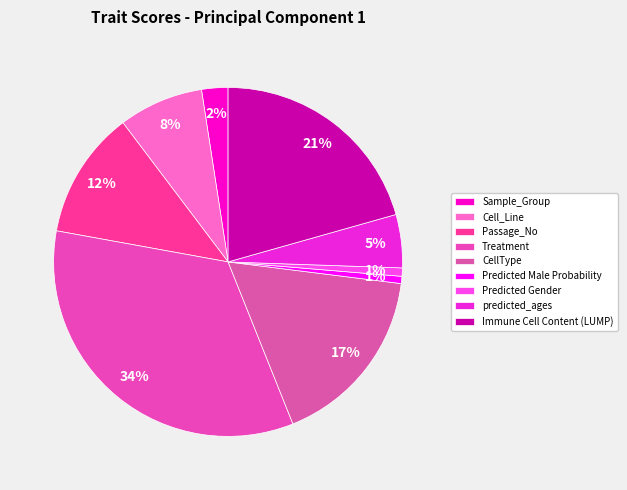

Which slice is the largest?

Treatment